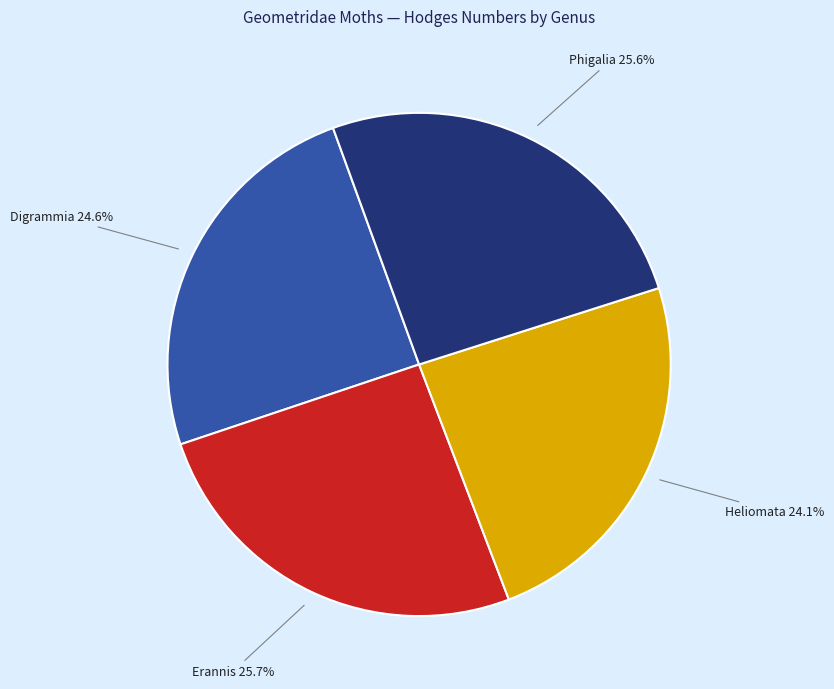

Is there any slice that represents more than half of the pie?

No